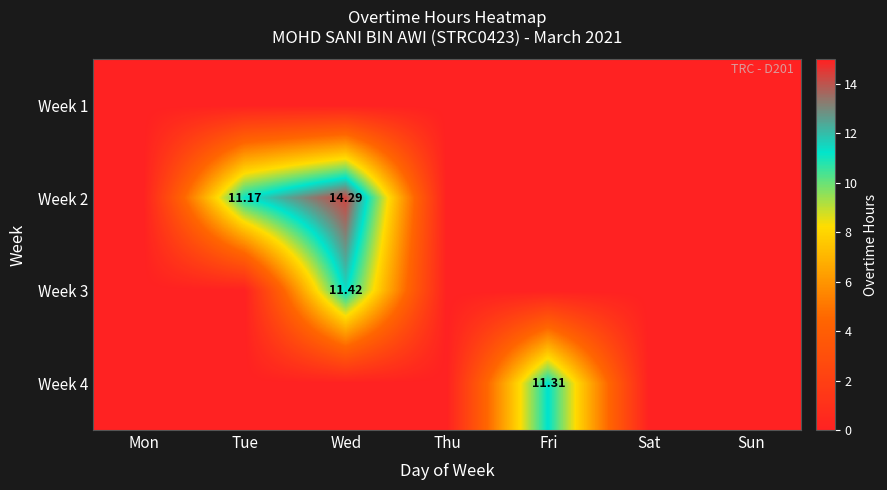

Which series changed the most between Tue and Sat?

Week 2